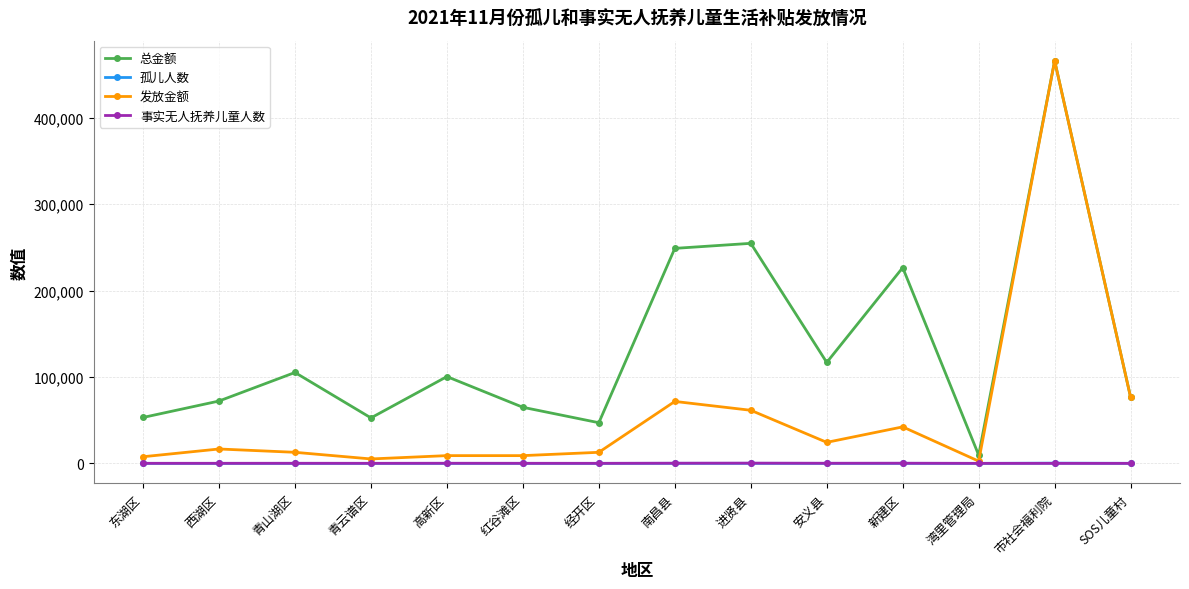

True or false: 发放金额 has more than 0 interior local peaks.

True